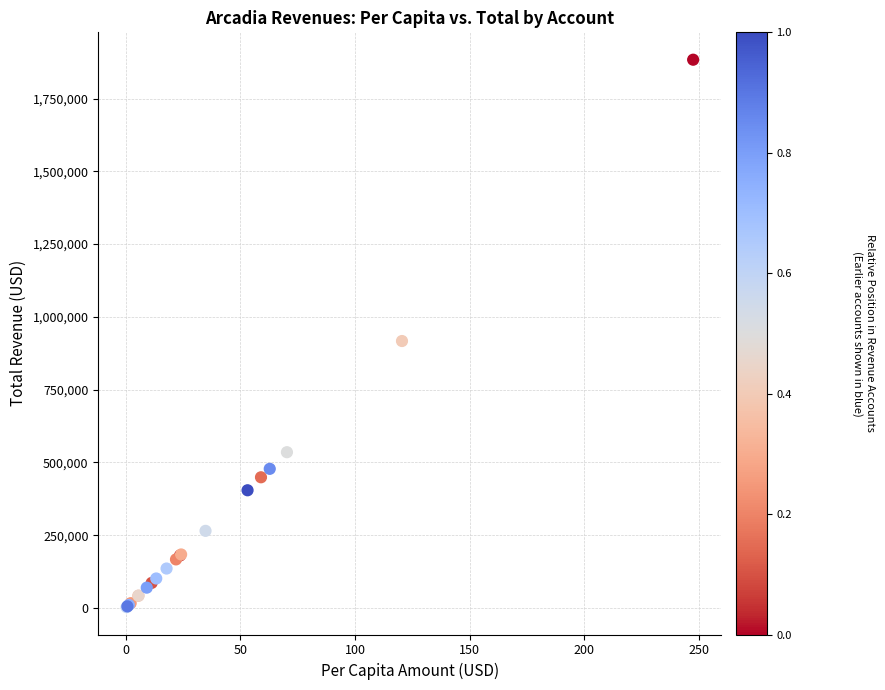

What Y value in the scatter plot is closest to 943162?

917029